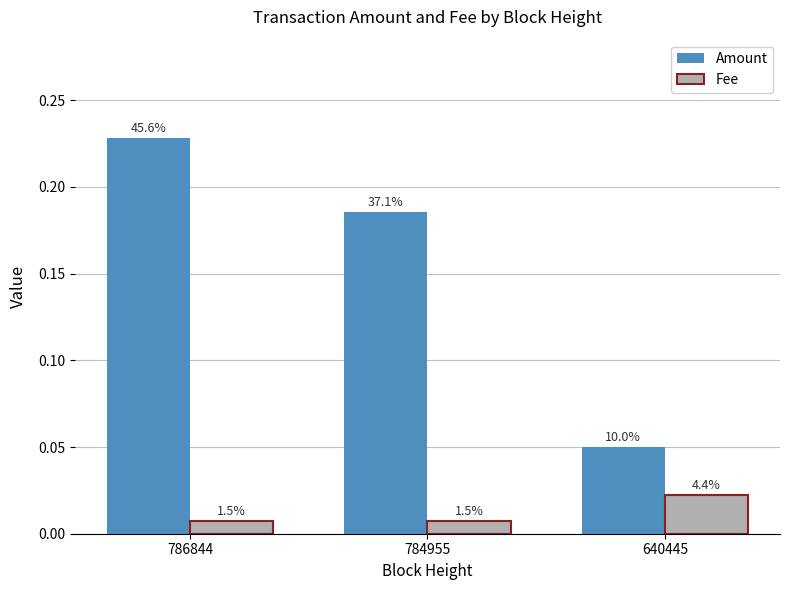

How many bars are there in total?

6